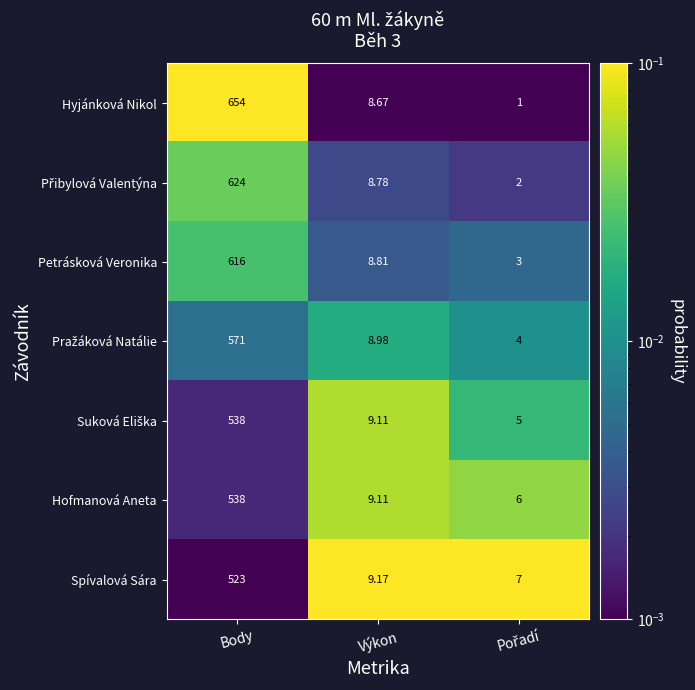

Which category has the highest value across all series?

Body